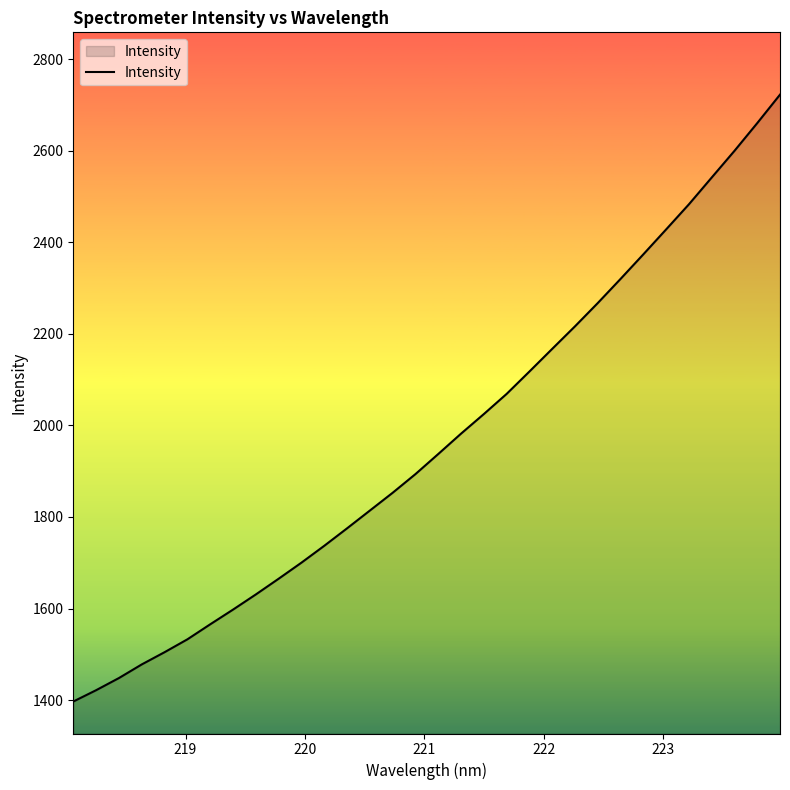

What is the maximum value shown in the chart?

2722.7